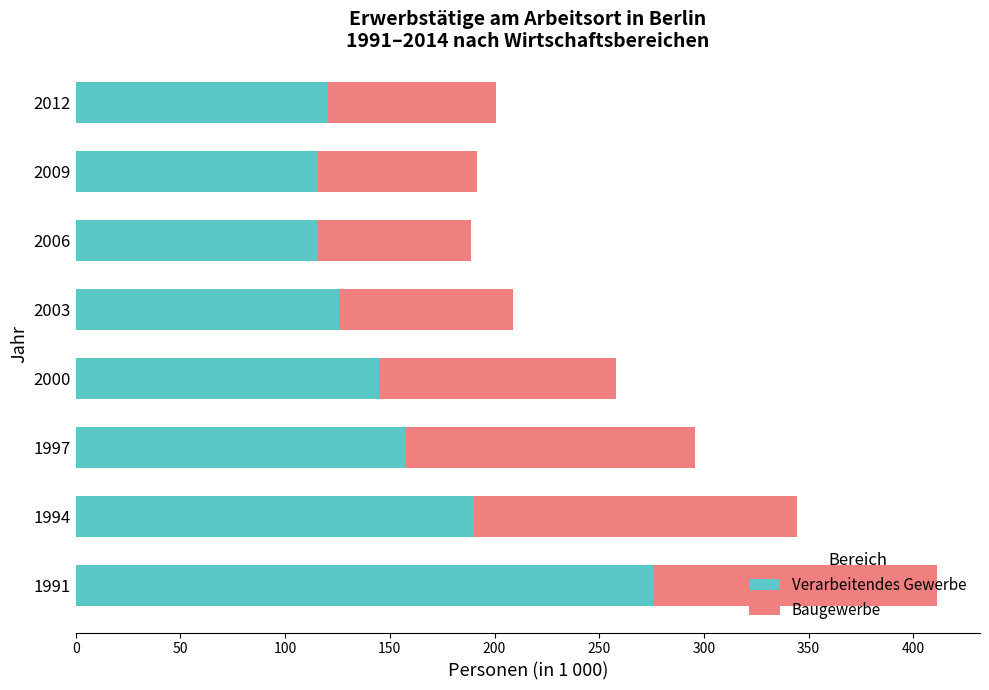

What value does the Verarbeitendes Gewerbe series have at 1991?

275.9